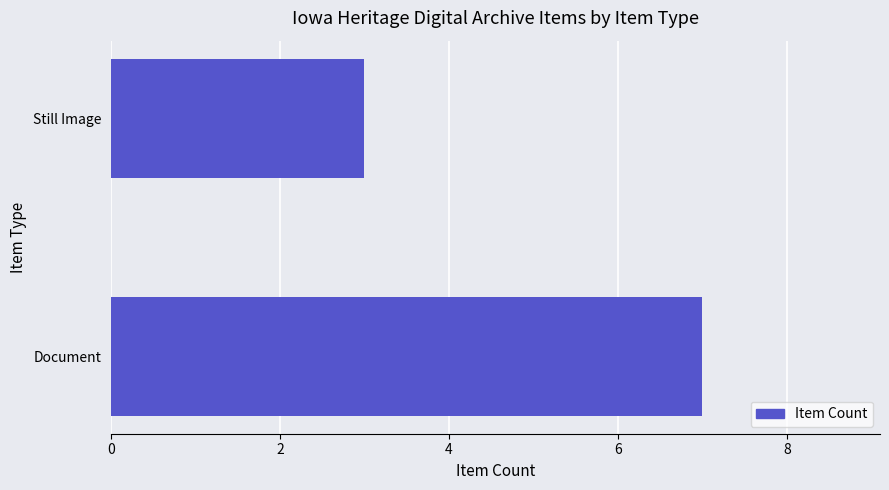

Count the values in the range 3 to 7.

2